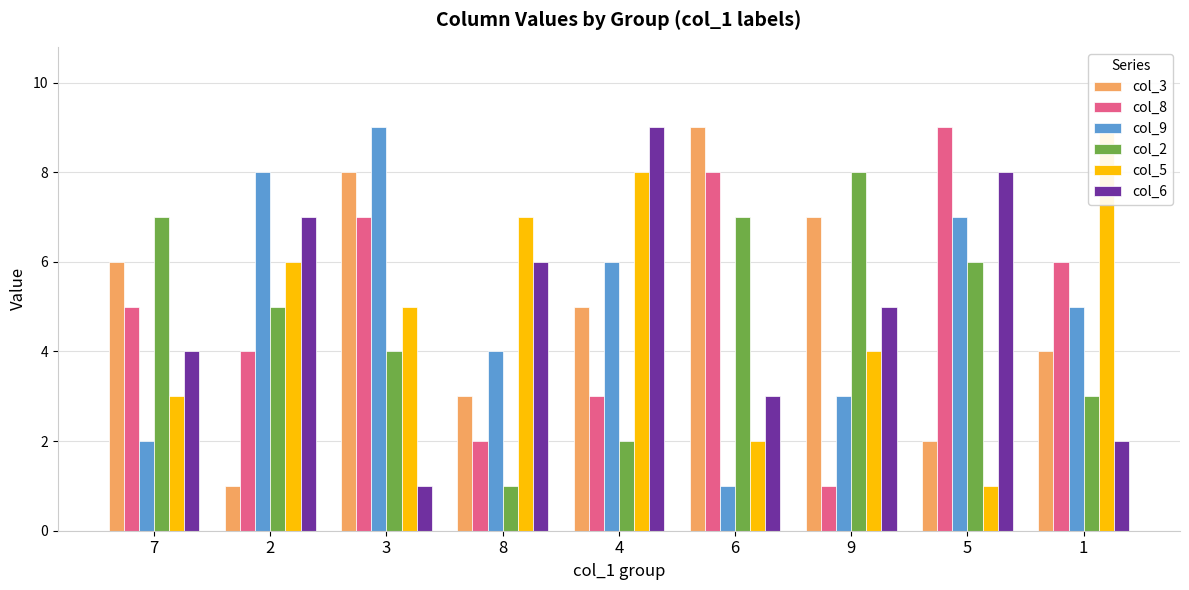

Reading left to right, extract all data points from this chart.

col_3: 6	1	8	3	5	9	7	2	4
col_8: 5	4	7	2	3	8	1	9	6
col_9: 2	8	9	4	6	1	3	7	5
col_2: 7	5	4	1	2	7	8	6	3
col_5: 3	6	5	7	8	2	4	1	9
col_6: 4	7	1	6	9	3	5	8	2